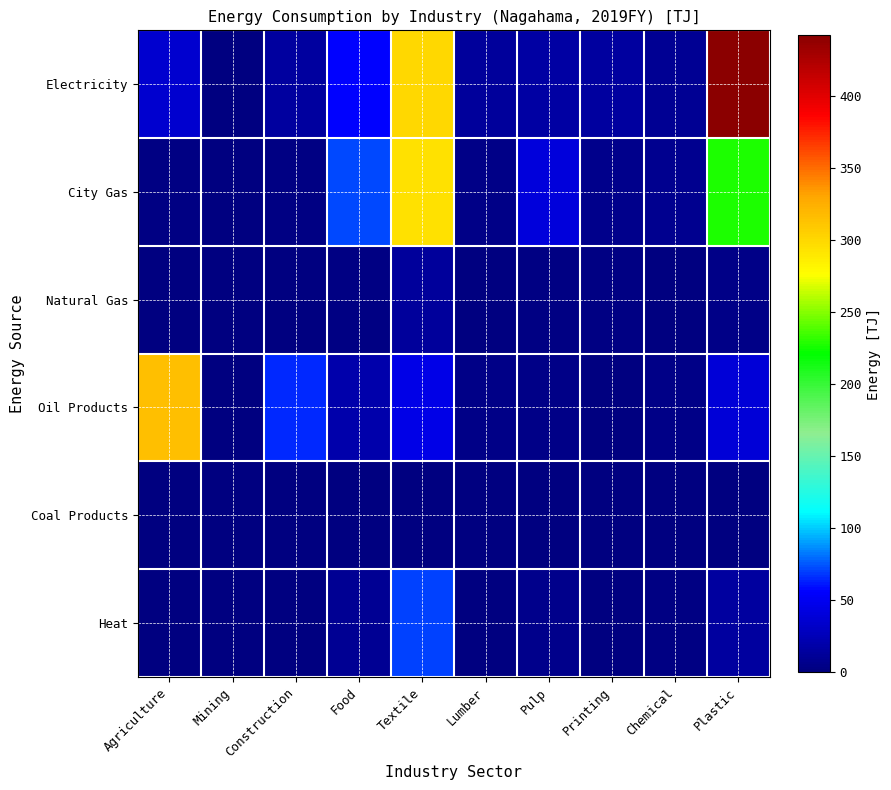

What is the spread (max minus min) of values at Lumber?

12.6